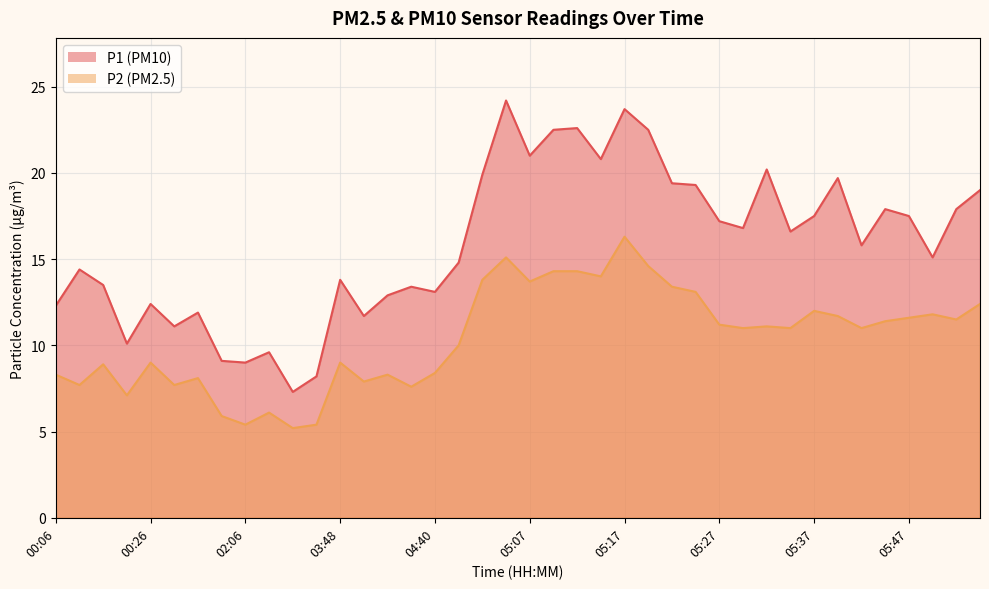

At which label does P2 reach its minimum?

02:25